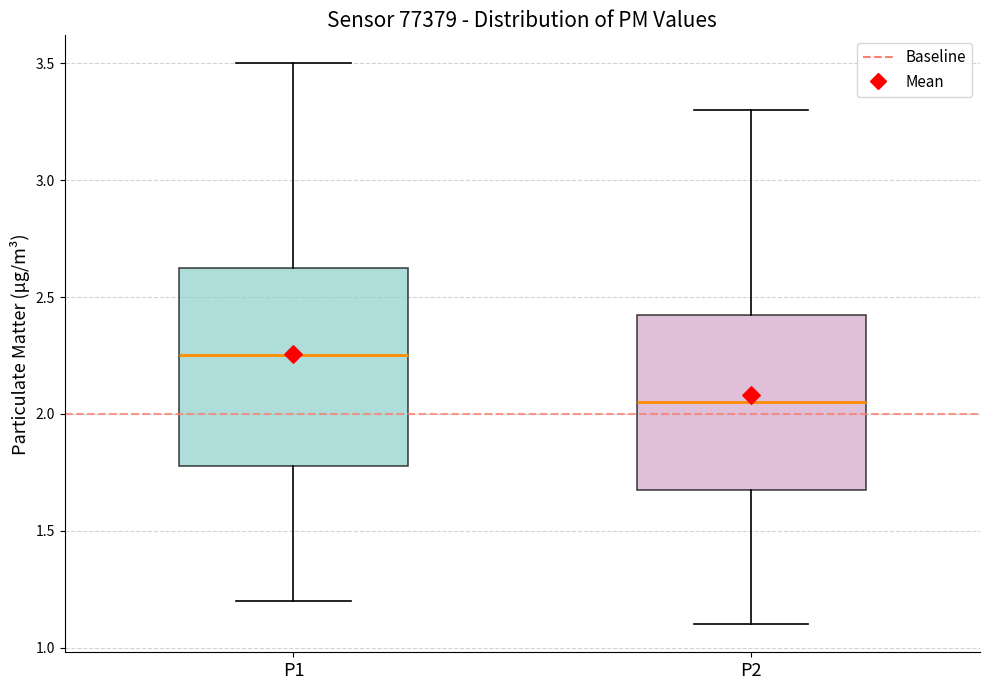

Reading left to right, transcribe this box plot: for each box, give where its median line is, the range the box spans, and where its two whiskers end, as read against the y-axis. The values are not printed on the chart, so give them approximately, as read against the axis.

P1: median 2.25, box 1.80 to 2.65, whiskers 1.20 to 3.50
P2: median 2.05, box 1.70 to 2.45, whiskers 1.10 to 3.30